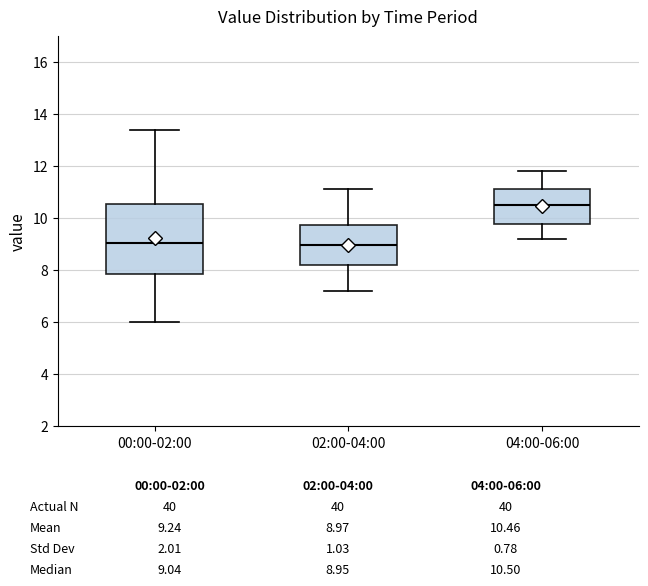

Reading left to right, read every box against the y-axis: the position of its median line, the range the box covers, and the ends of its whiskers. The values are not printed on the chart, so give them approximately, as read against the axis.

00:00-02:00: median 9.0, box 7.8 to 10.6, whiskers 6.0 to 13.4
02:00-04:00: median 9.0, box 8.2 to 9.8, whiskers 7.2 to 11.2
04:00-06:00: median 10.6, box 9.8 to 11.2, whiskers 9.2 to 11.8